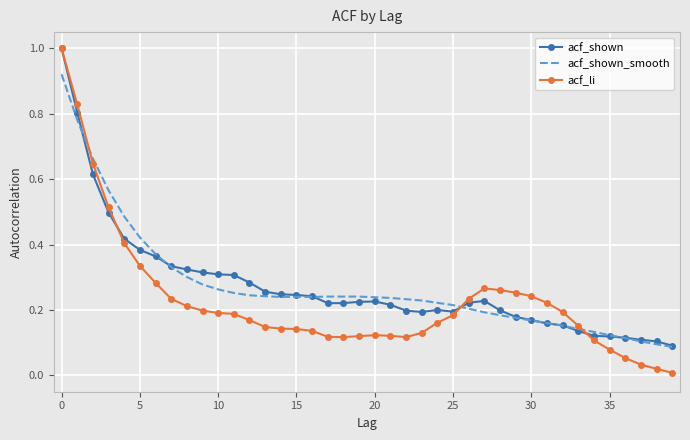

What is the greatest value displayed?

1.0